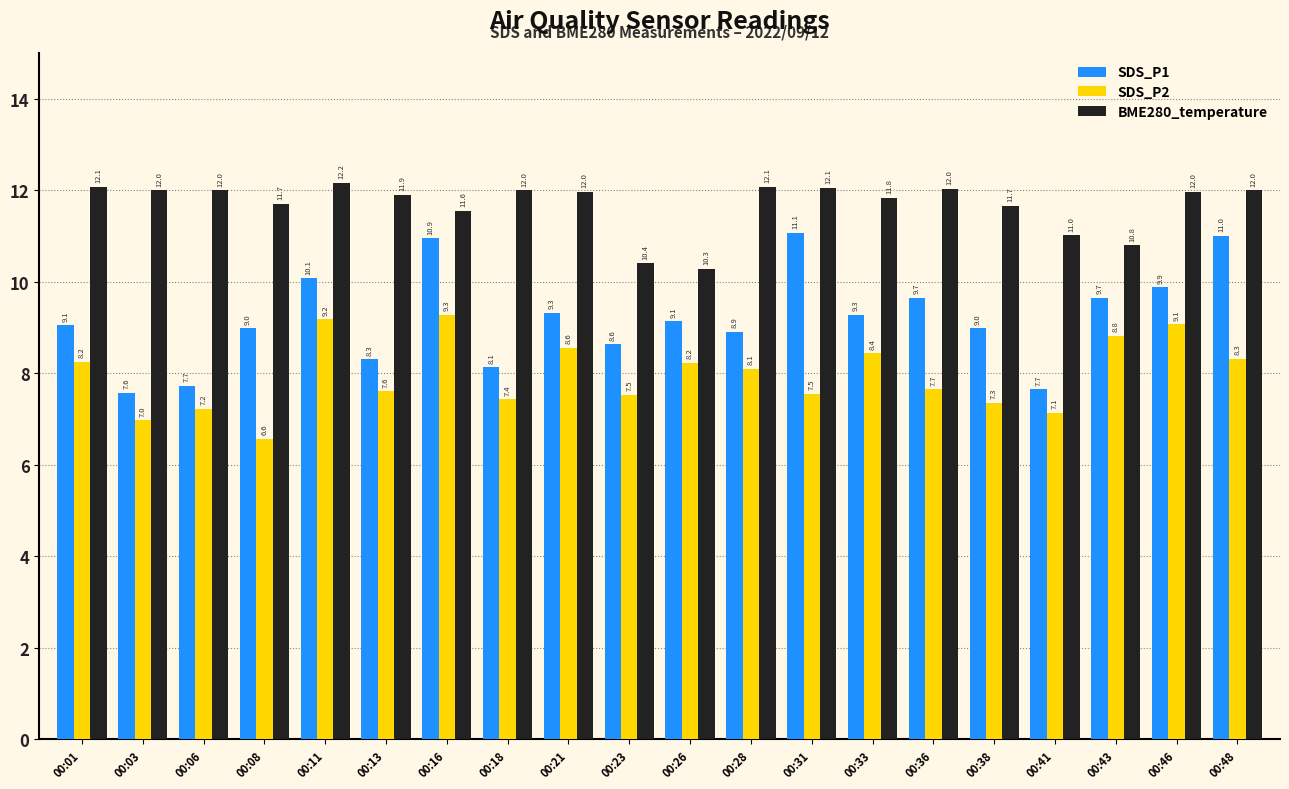

At which label does SDS_P1 reach its peak?

00:31